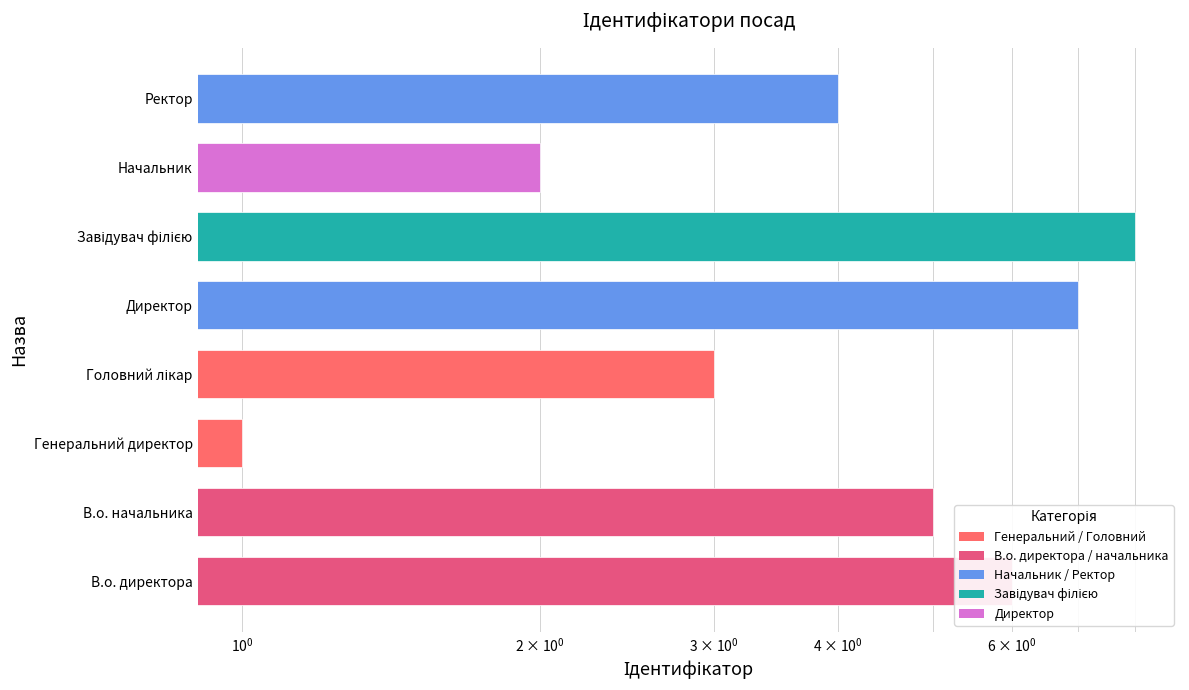

What is the value of the 5th bar from the left?

7